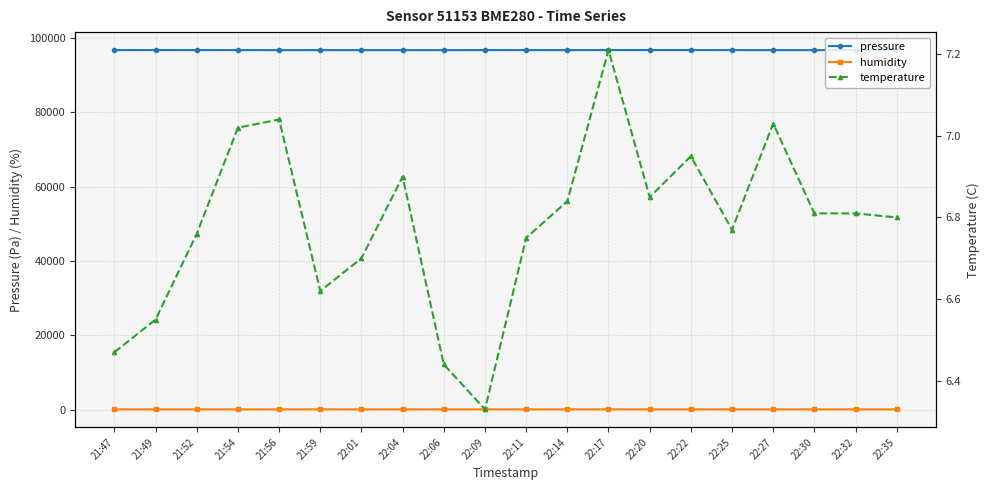

What position from the left is 22:17?

13